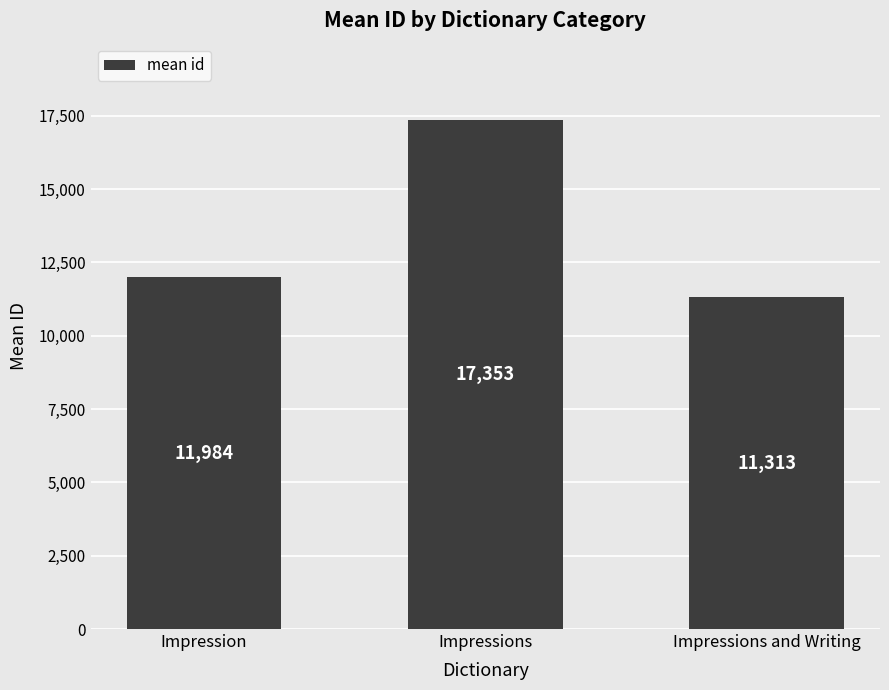

What is the difference between the maximum and minimum values?

6039.7